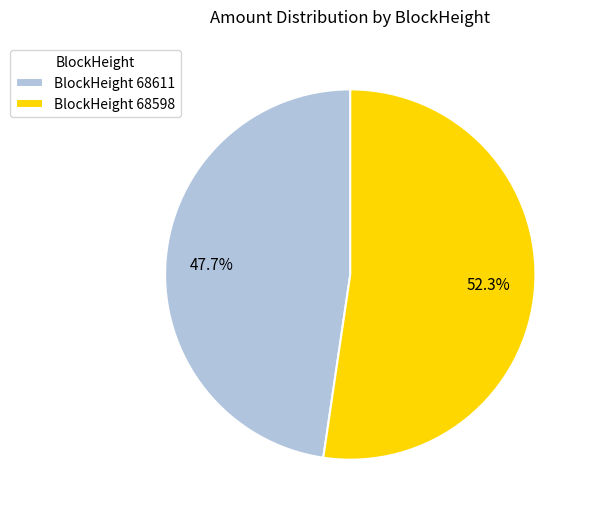

What is the smallest slice in the pie chart?

BlockHeight 68611